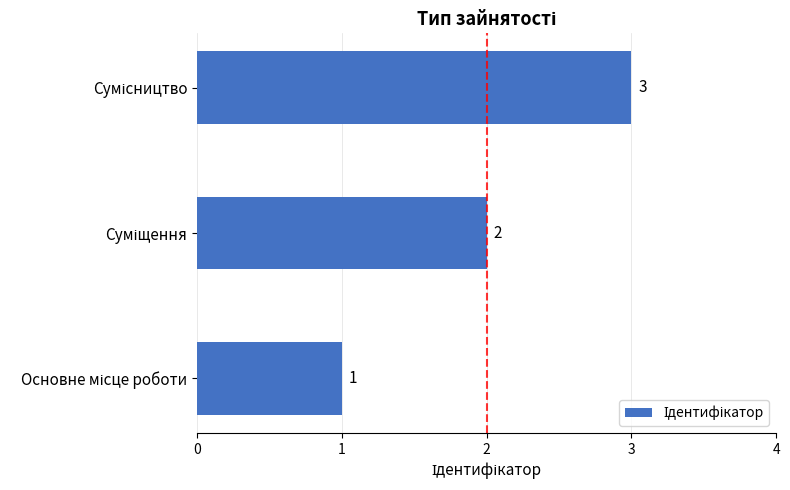

How many values are between 1 and 3?

3